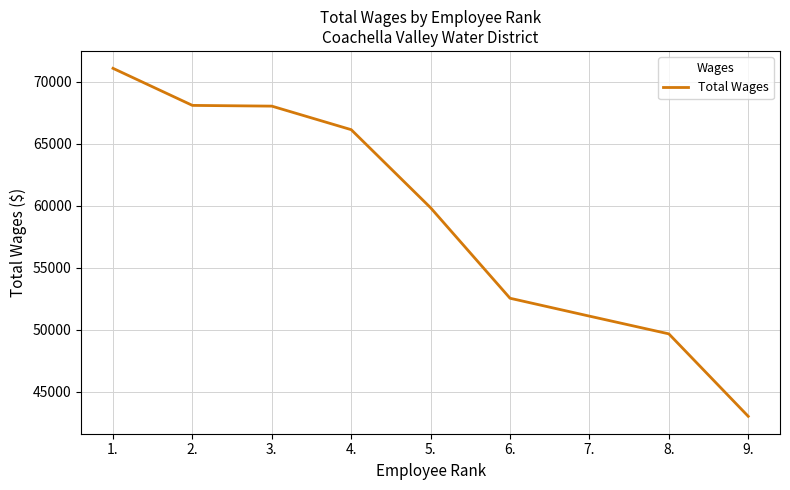

How many lines are shown in the chart?

1